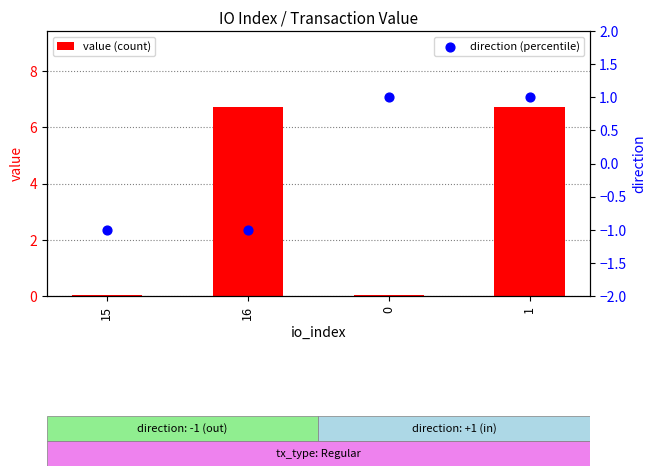

Which series has the largest total across all categories?

value